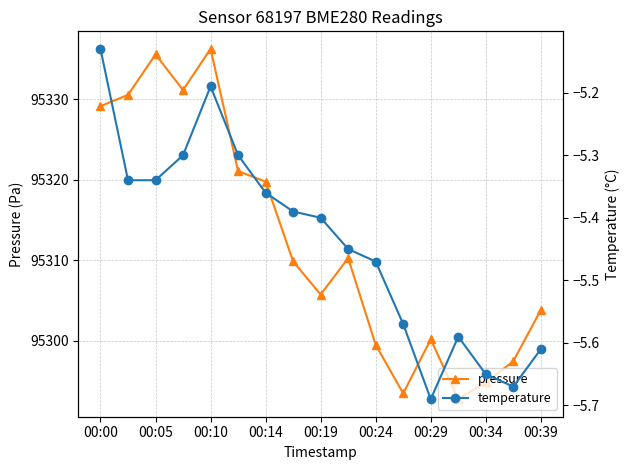

At 00:00, list the series in order from largest to smallest.

pressure, temperature